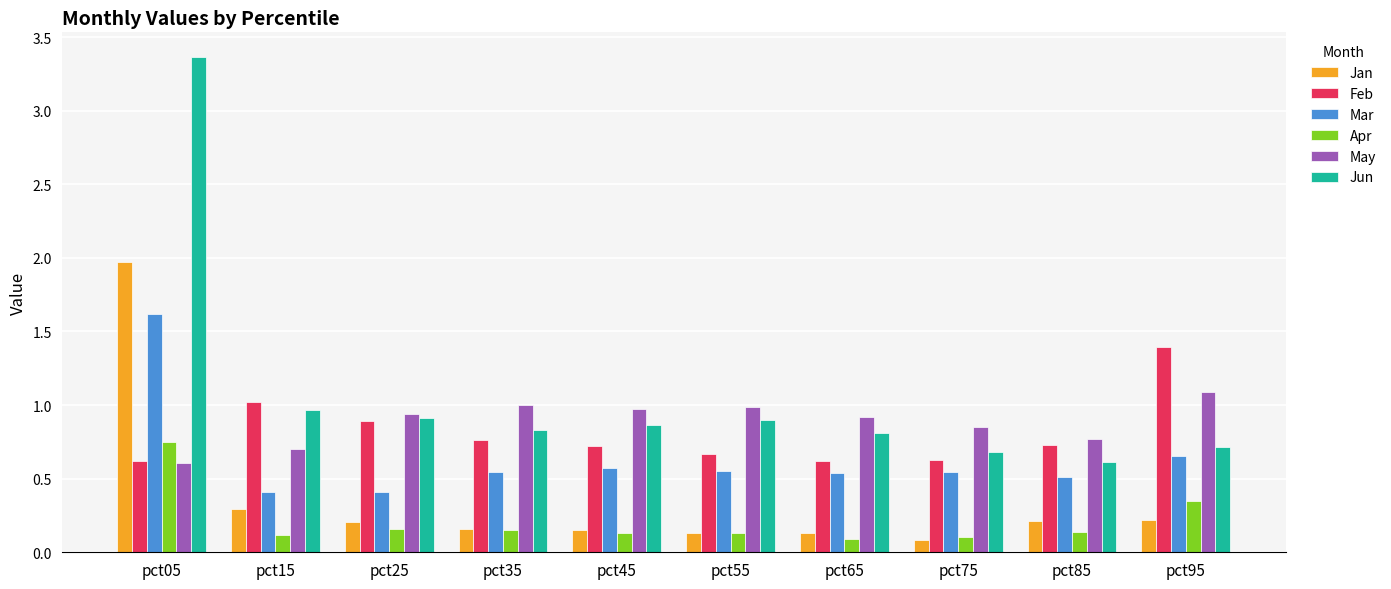

At how many categories does at least one series exceed 0?

10